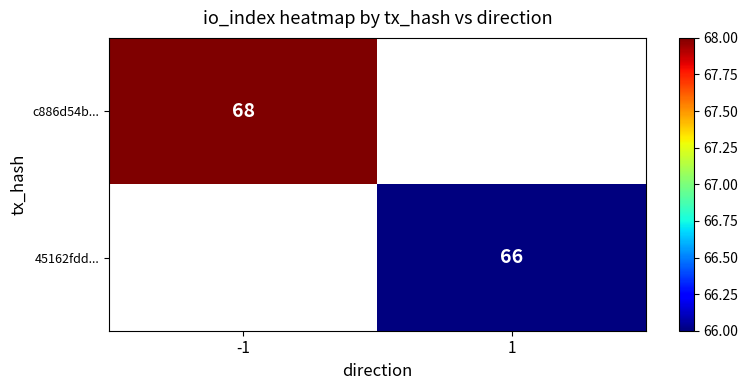

The c886d54b... series shows 68 at -1. True or false?

True